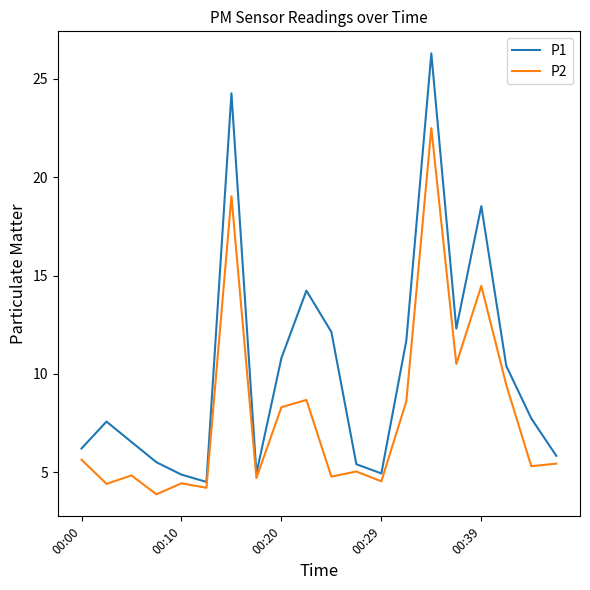

What is the smallest value displayed?

3.9